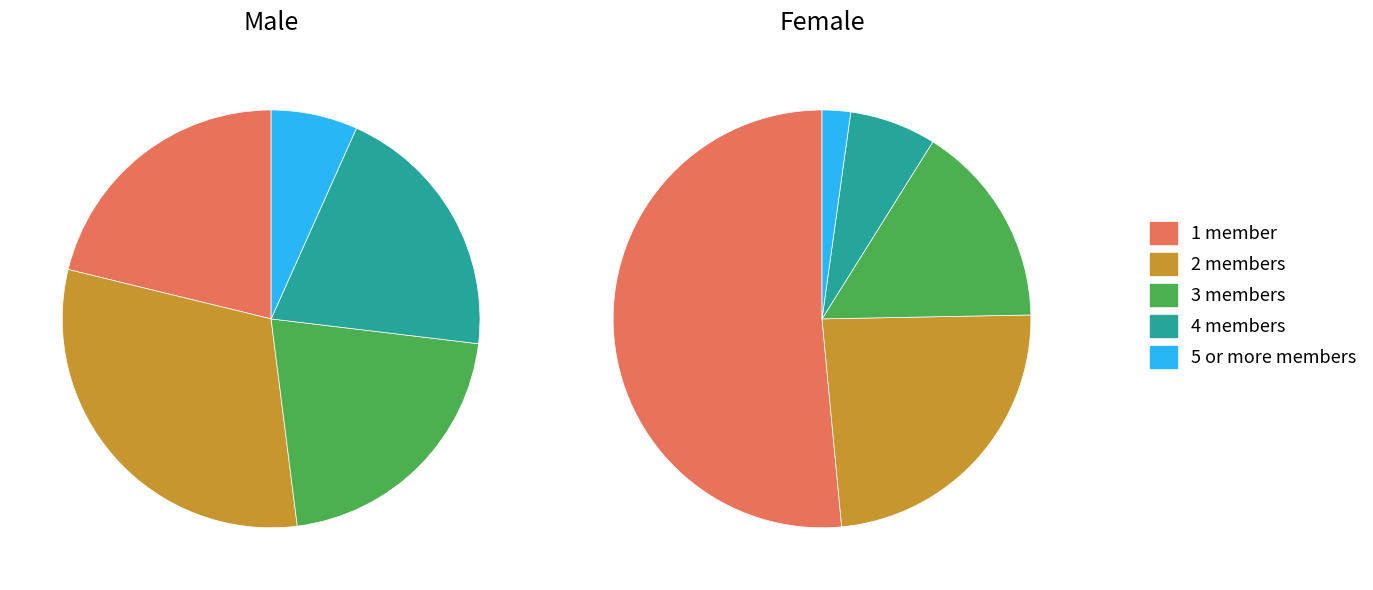

How many segments does this pie chart have?

5